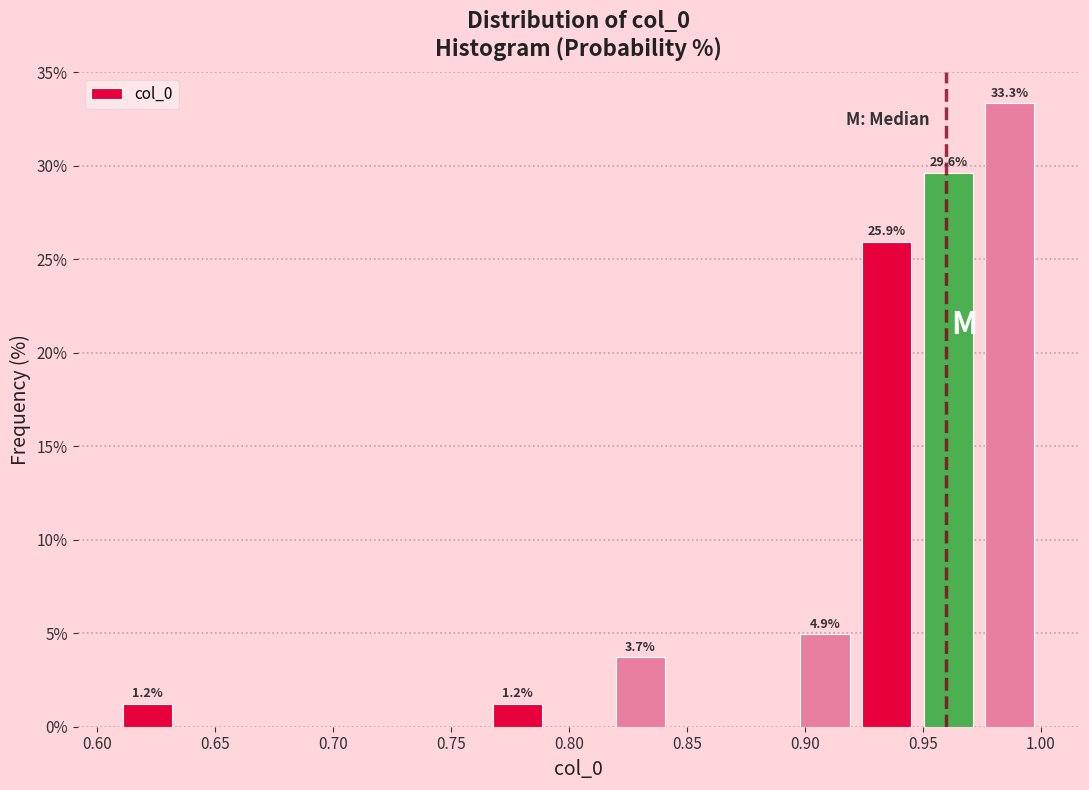

Over which range of the x-axis is the bar tallest?

0.975 to 1.000